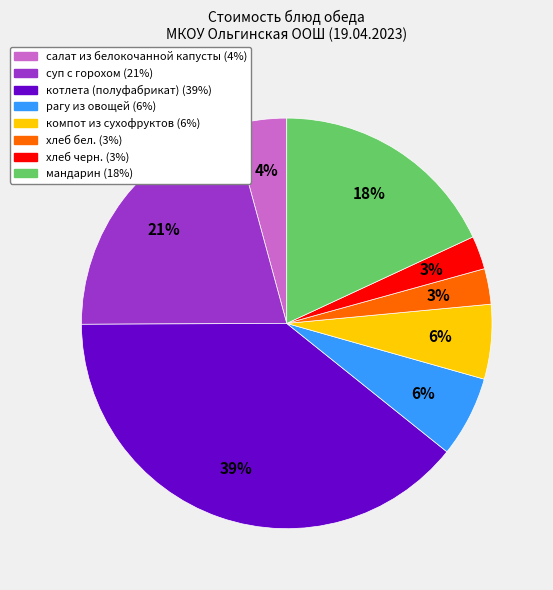

Do котлета (полуфабрикат) and хлеб бел. together represent more than half of the pie?

No